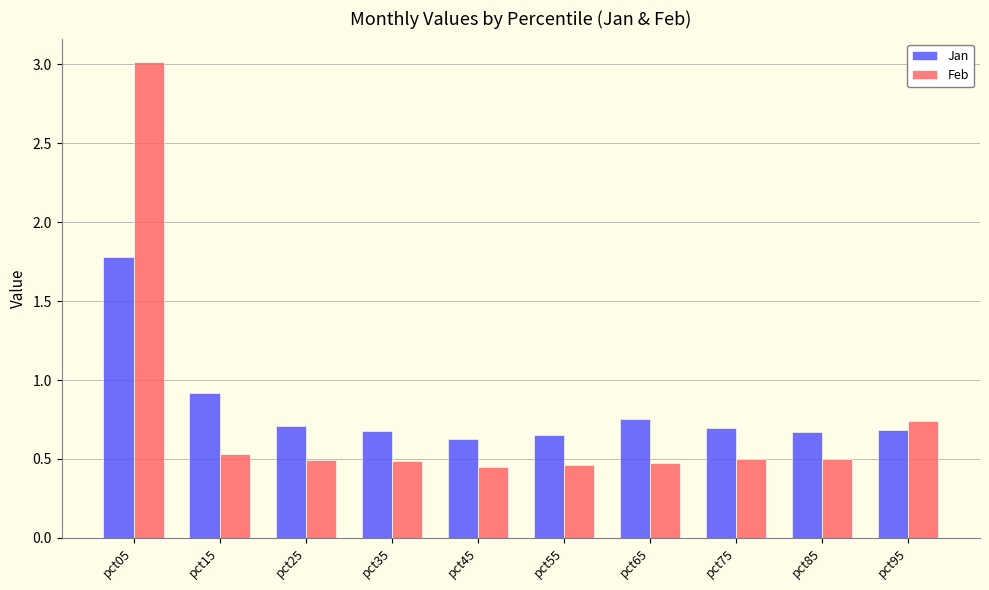

What is the difference between the maximum and minimum values in the Jan series?

1.2